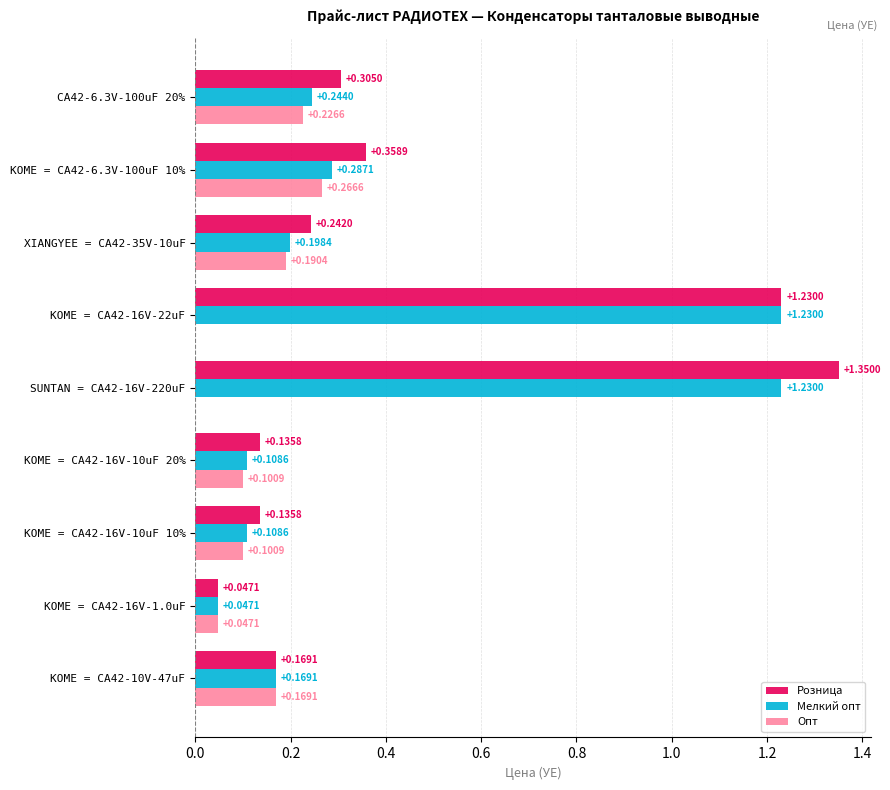

Which series has the largest total across all categories?

Розница